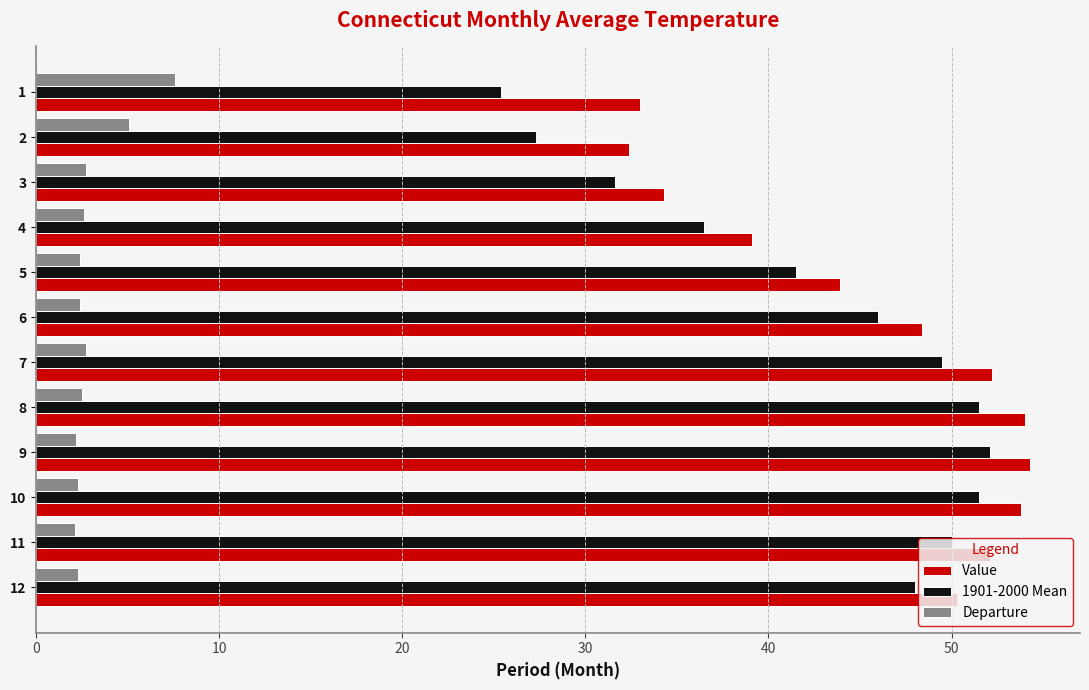

Which series has the largest total across all categories?

Value